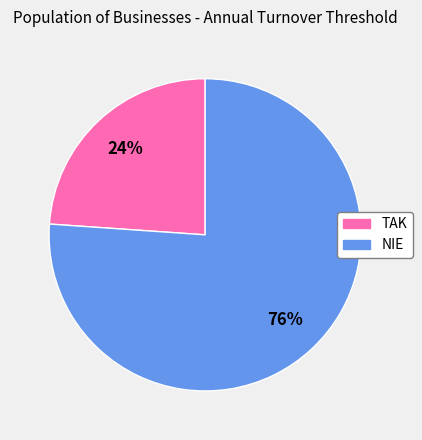

To the nearest percent, what percentage of the pie is NIE?

76%